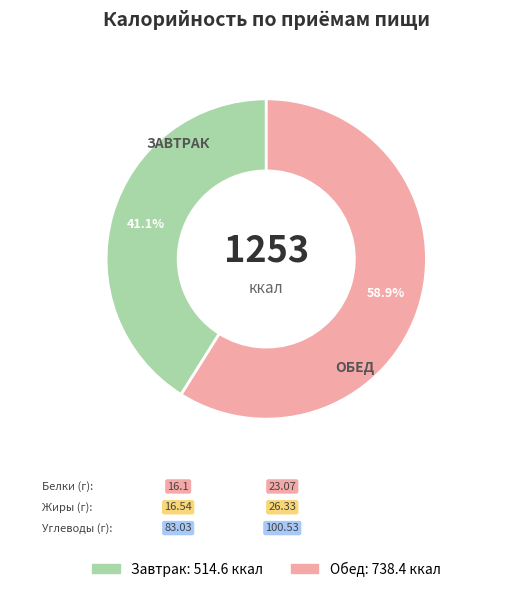

Combined, do Обед and Завтрак account for over 50%?

Yes